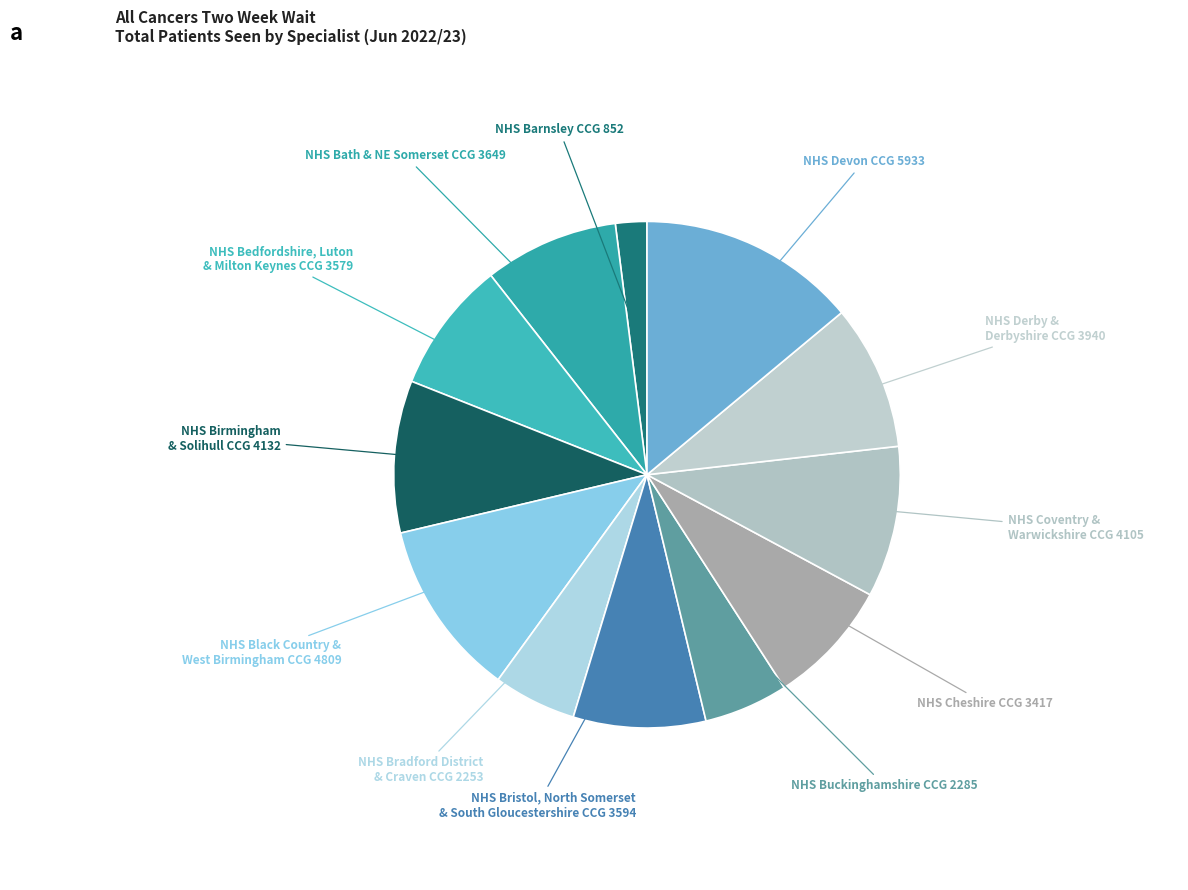

Is there a majority slice in this chart?

No